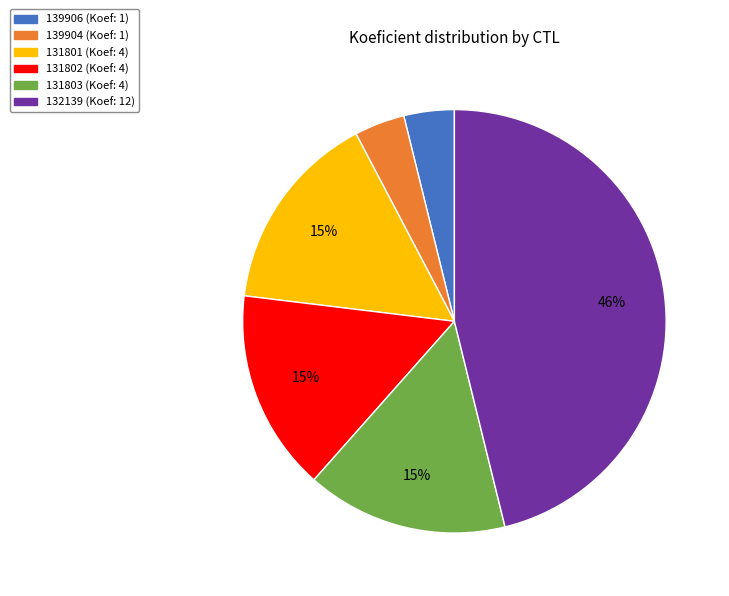

Combined, do 131802 and 139904 account for over 50%?

No